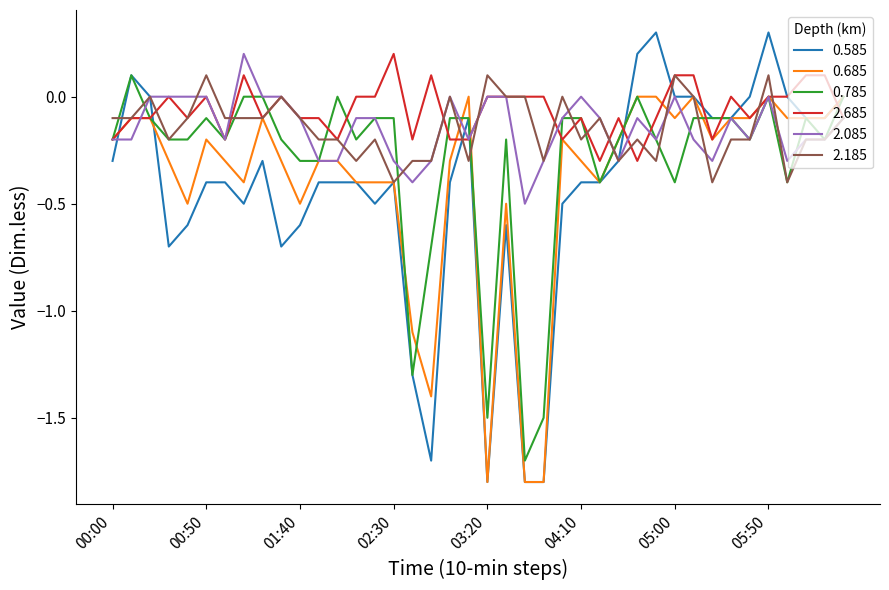

Which series has the largest total across all categories?

2.685